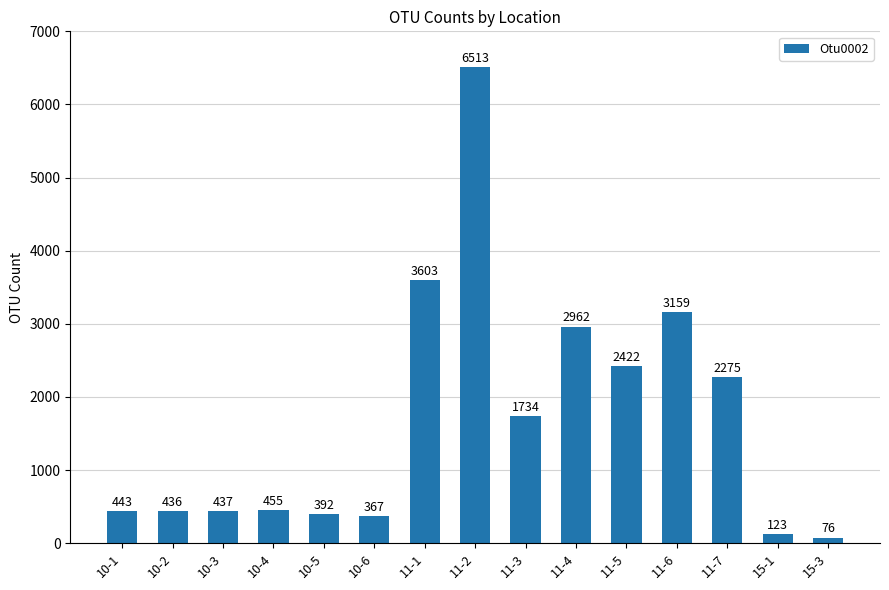

The chart shows a value of 367 at 10-6. True or false?

True